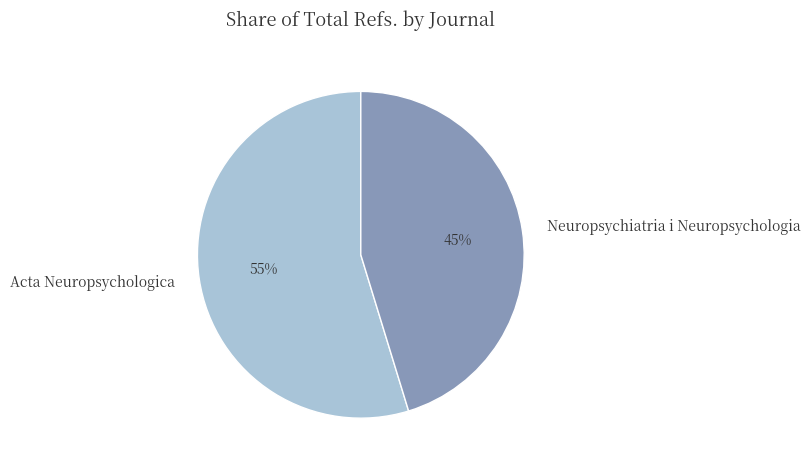

Which slice is the largest?

Acta Neuropsychologica